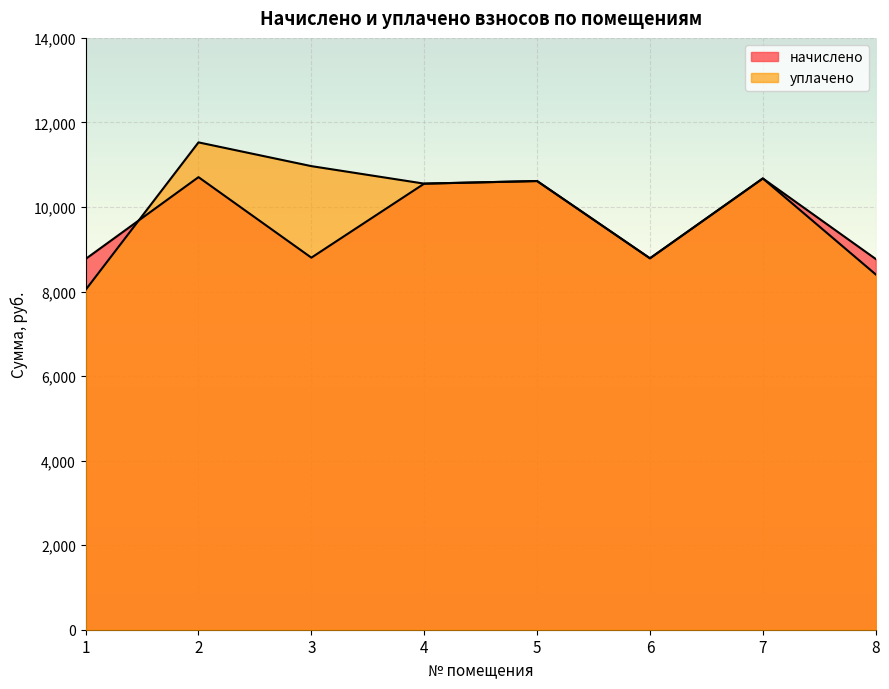

Is the value of начислено at 2 greater than the value of уплачено at 2?

No